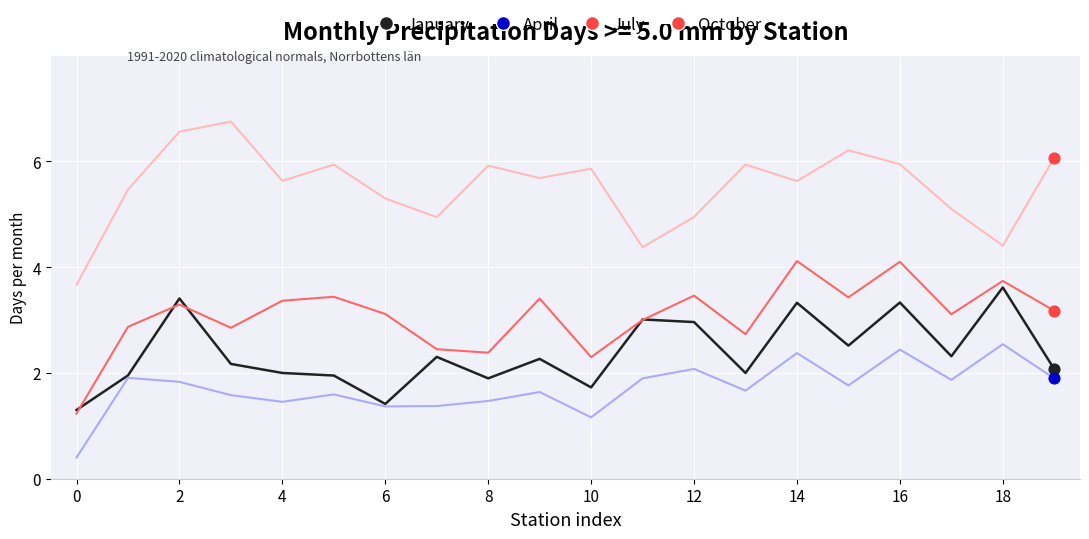

Which series has the largest total across all categories?

July